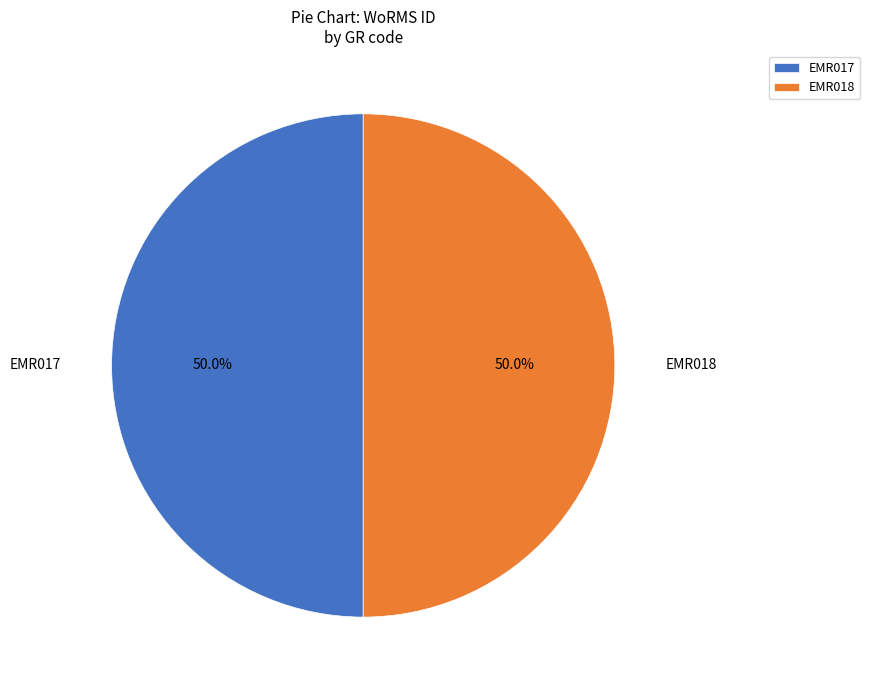

What portion of the pie excludes EMR018?

50.0%